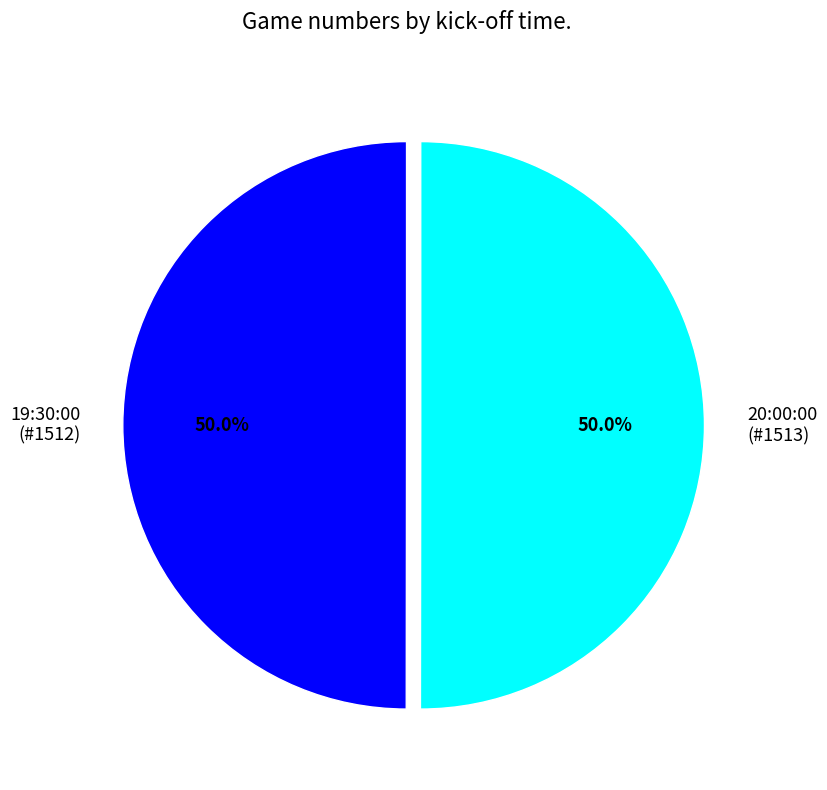

Approximately how many times larger is the value at 20:00:00 (#1513) compared to 19:30:00 (#1512)?

1.0